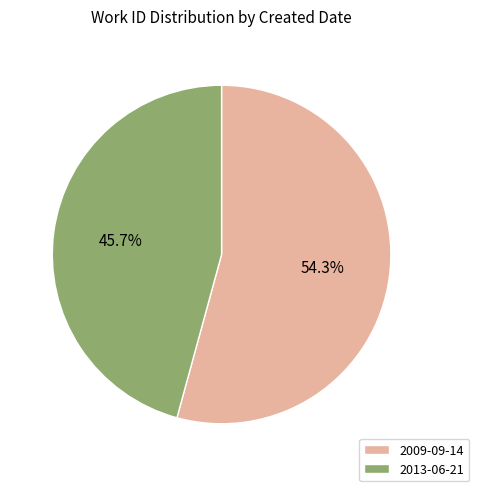

What percentage is the 2009-09-14 slice, to the nearest percent?

54%